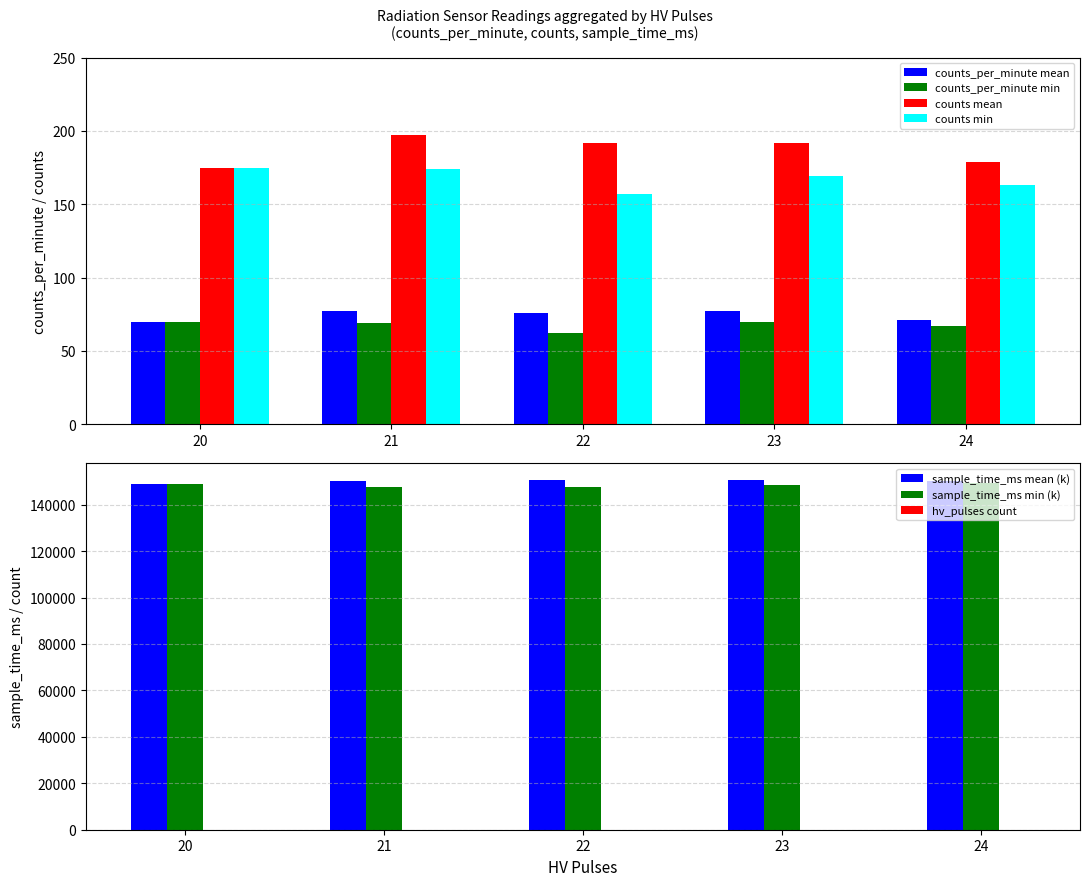

What is the sum of all counts values?

937